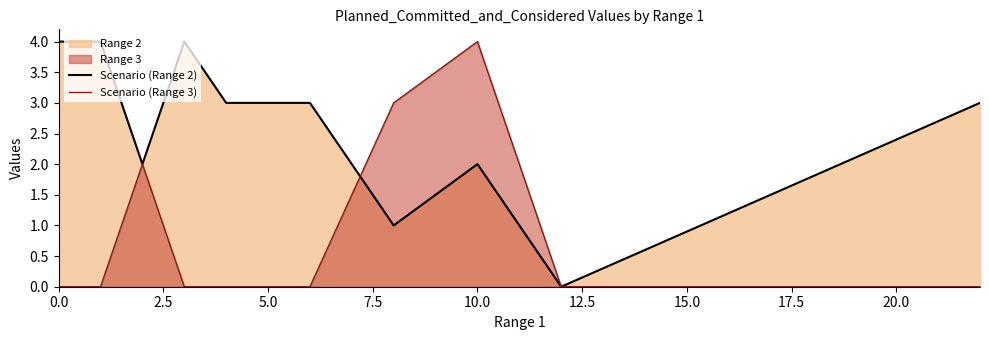

At which label does Scenario (Range 3) reach its peak?

10.0